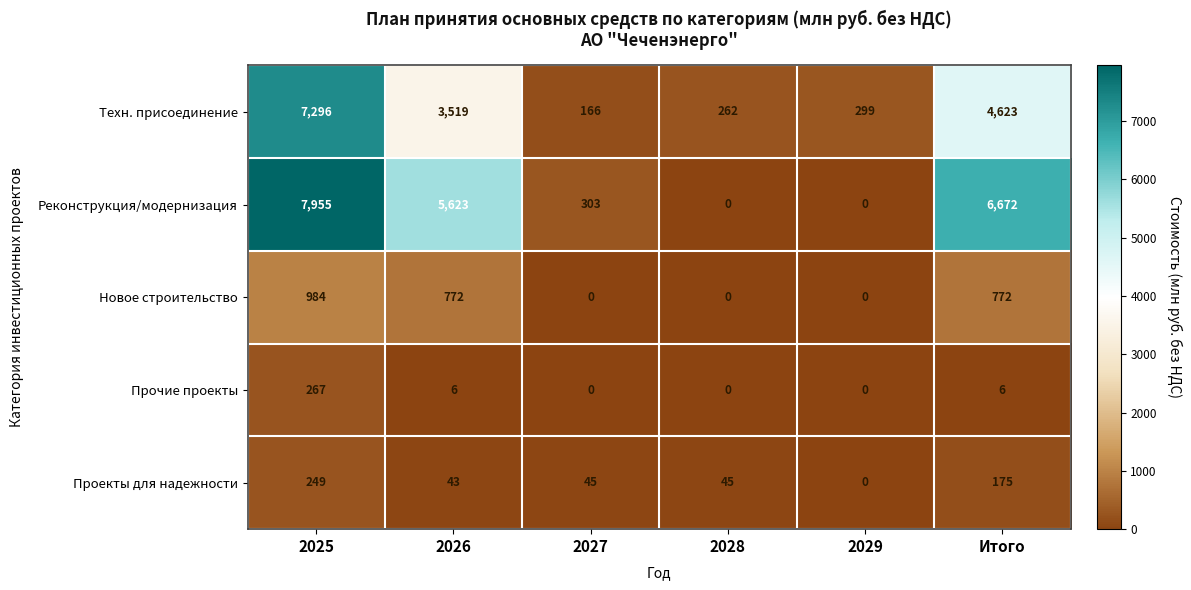

What is the difference between the Проекты для надежности values at 2028 and 2029?

45